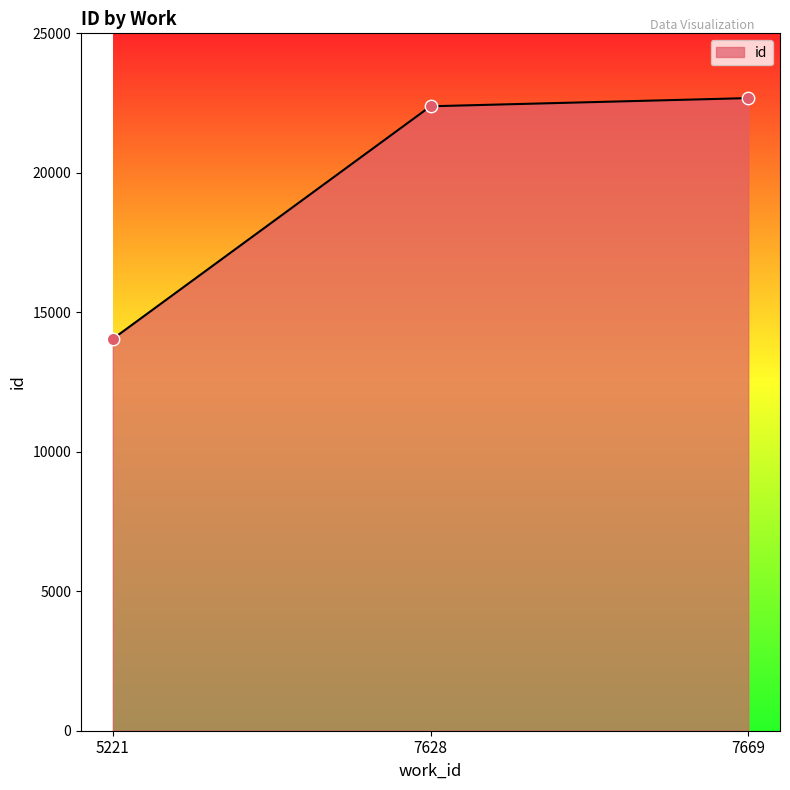

What is the ratio of the value at 5221 to the value at 7628?

0.6